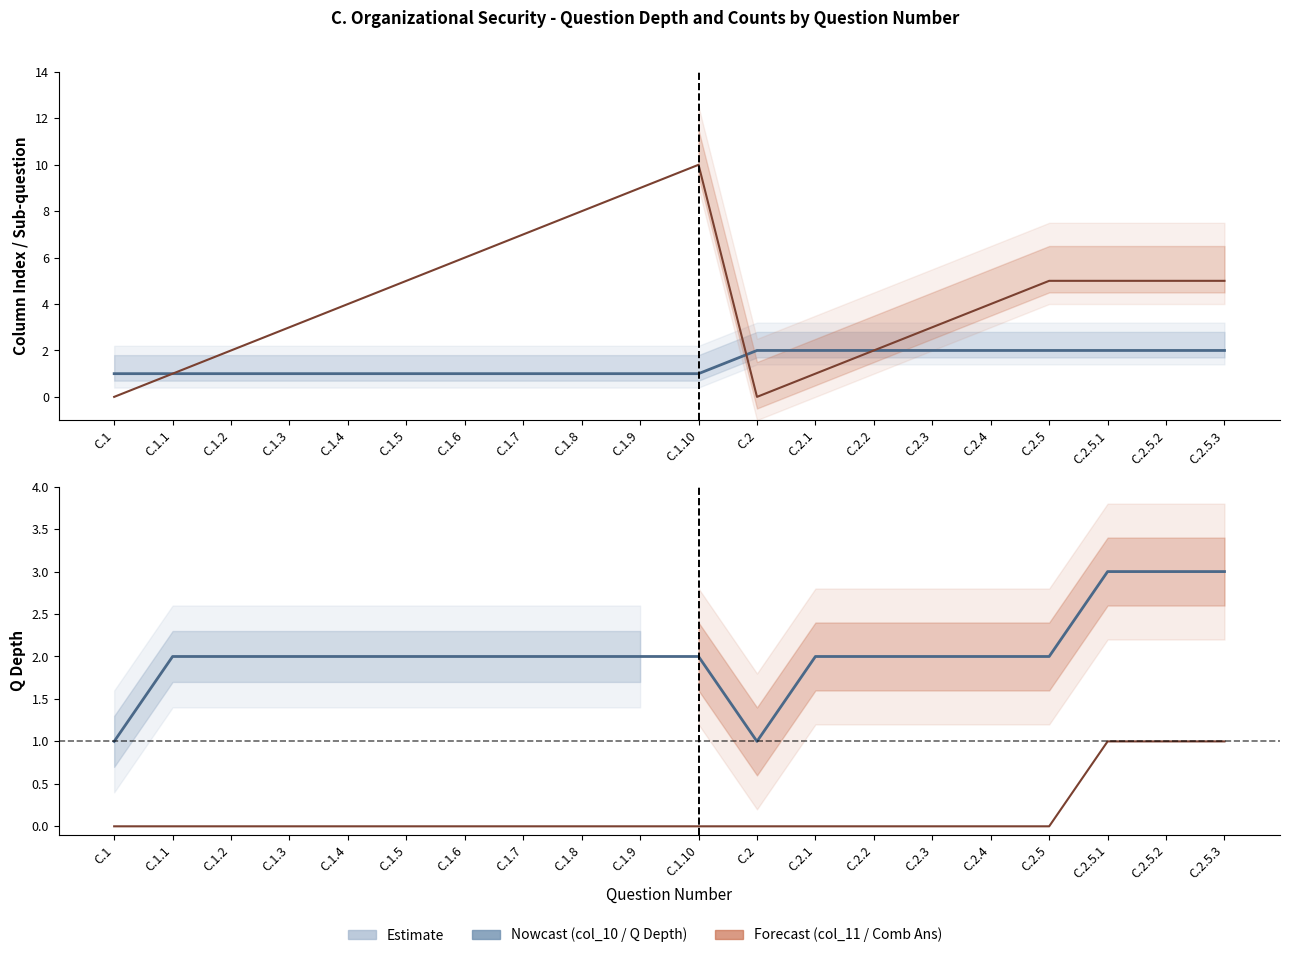

Reading left to right, list all the values displayed in this chart.

col_10 (Table ID): C.1=1	C.1.1=1	C.1.2=1	C.1.3=1	C.1.4=1	C.1.5=1	C.1.6=1	C.1.7=1	C.1.8=1	C.1.9=1	C.1.10=1	C.2=2	C.2.1=2	C.2.2=2	C.2.3=2	C.2.4=2	C.2.5=2	C.2.5.1=2	C.2.5.2=2	C.2.5.3=2
col_11 (Sub No.): C.1=0	C.1.1=1	C.1.2=2	C.1.3=3	C.1.4=4	C.1.5=5	C.1.6=6	C.1.7=7	C.1.8=8	C.1.9=9	C.1.10=10	C.2=0	C.2.1=1	C.2.2=2	C.2.3=3	C.2.4=4	C.2.5=5	C.2.5.1=5	C.2.5.2=5	C.2.5.3=5
Q Depth: C.1=1	C.1.1=2	C.1.2=2	C.1.3=2	C.1.4=2	C.1.5=2	C.1.6=2	C.1.7=2	C.1.8=2	C.1.9=2	C.1.10=2	C.2=1	C.2.1=2	C.2.2=2	C.2.3=2	C.2.4=2	C.2.5=2	C.2.5.1=3	C.2.5.2=3	C.2.5.3=3
Comb Ans: C.1=0	C.1.1=0	C.1.2=0	C.1.3=0	C.1.4=0	C.1.5=0	C.1.6=0	C.1.7=0	C.1.8=0	C.1.9=0	C.1.10=0	C.2=0	C.2.1=0	C.2.2=0	C.2.3=0	C.2.4=0	C.2.5=0	C.2.5.1=1	C.2.5.2=1	C.2.5.3=1